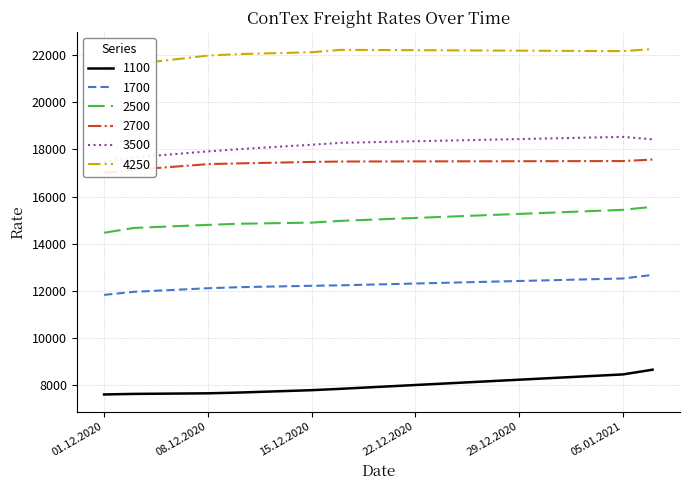

True or false: 1100 and 1700 intersect in this chart.

False